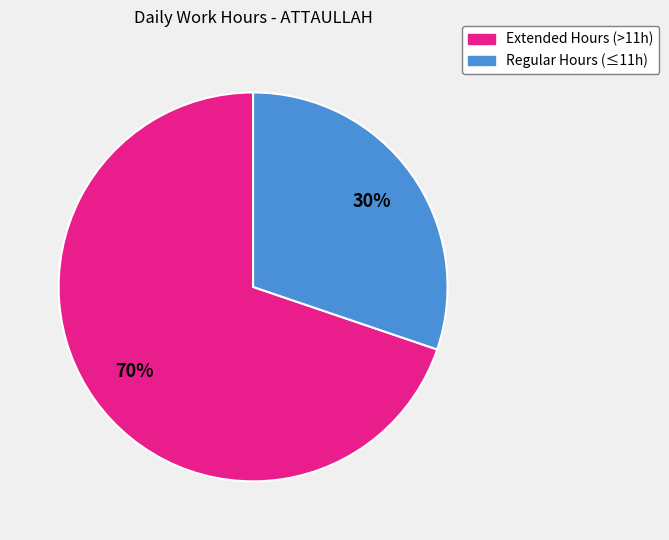

True or false: Extended Hours (>11h) accounts for 82% of the total.

False